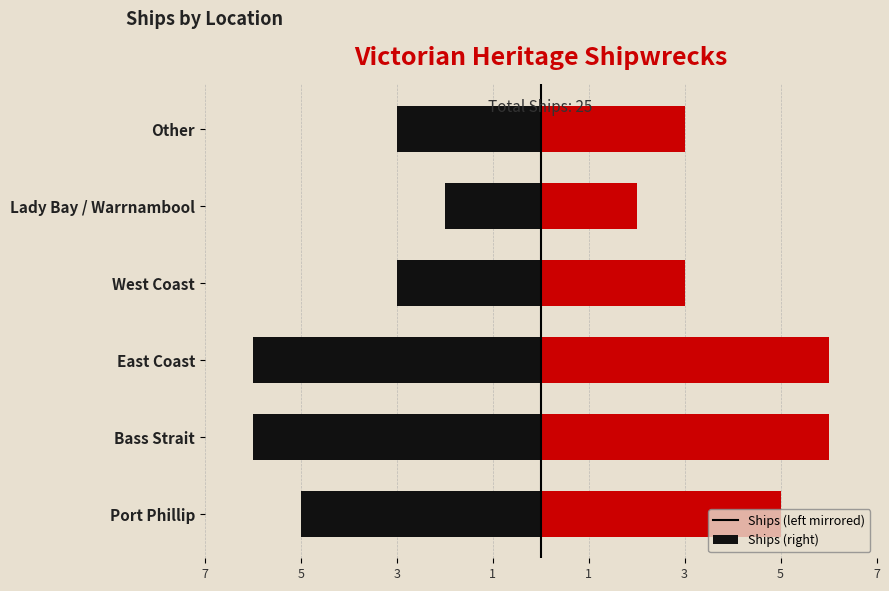

Which series has the largest range (max minus min)?

Left (Count)